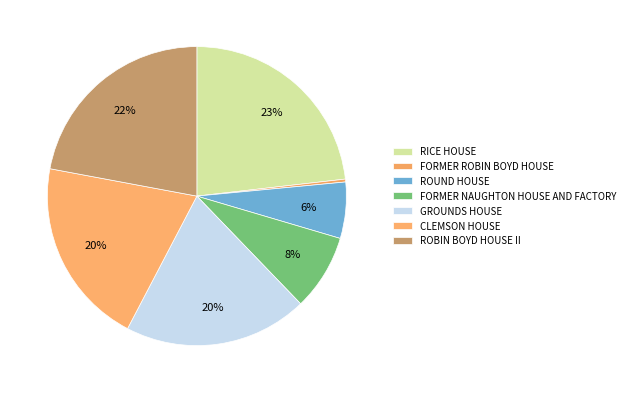

Is there a majority slice in this chart?

No